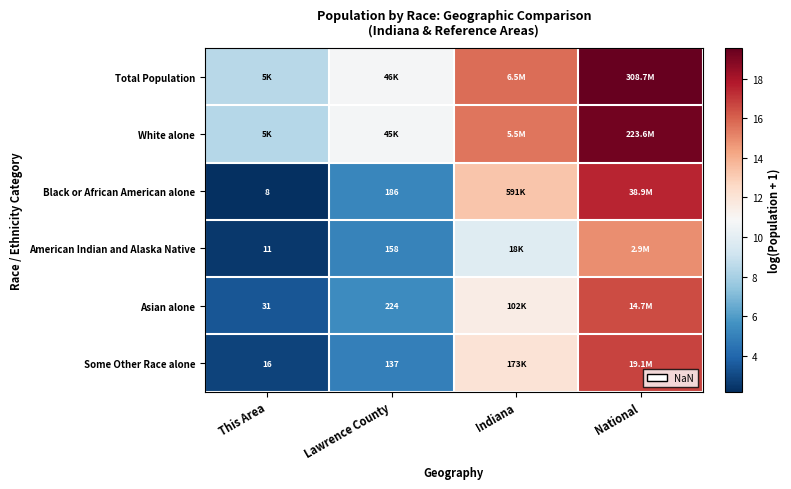

Where does the Total Population series first go above 15?

Indiana